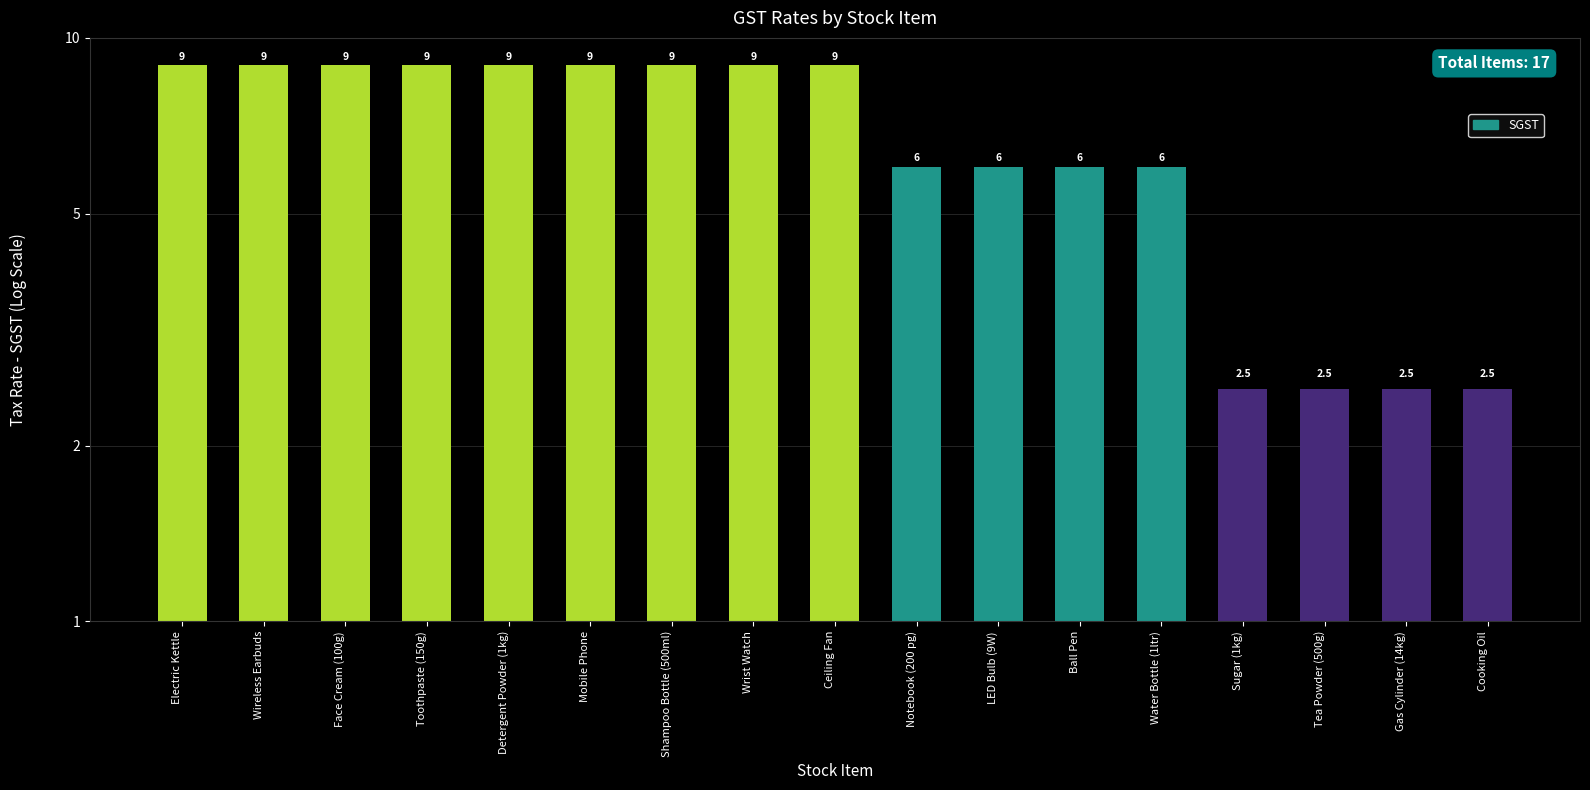

How many categories are shown in the chart?

17